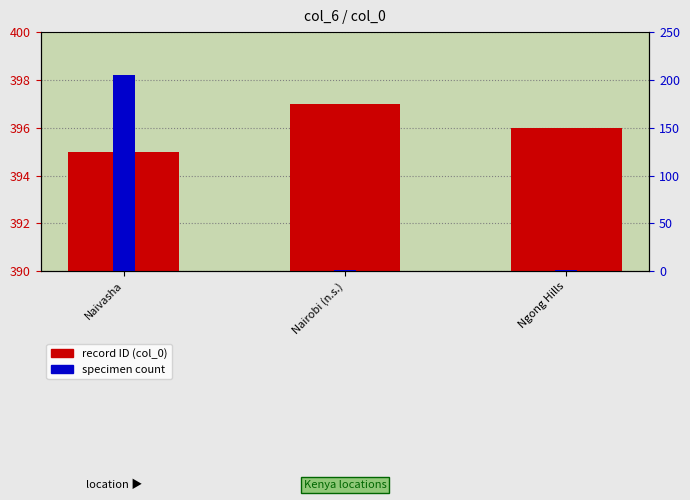

How many bars are there in total?

6